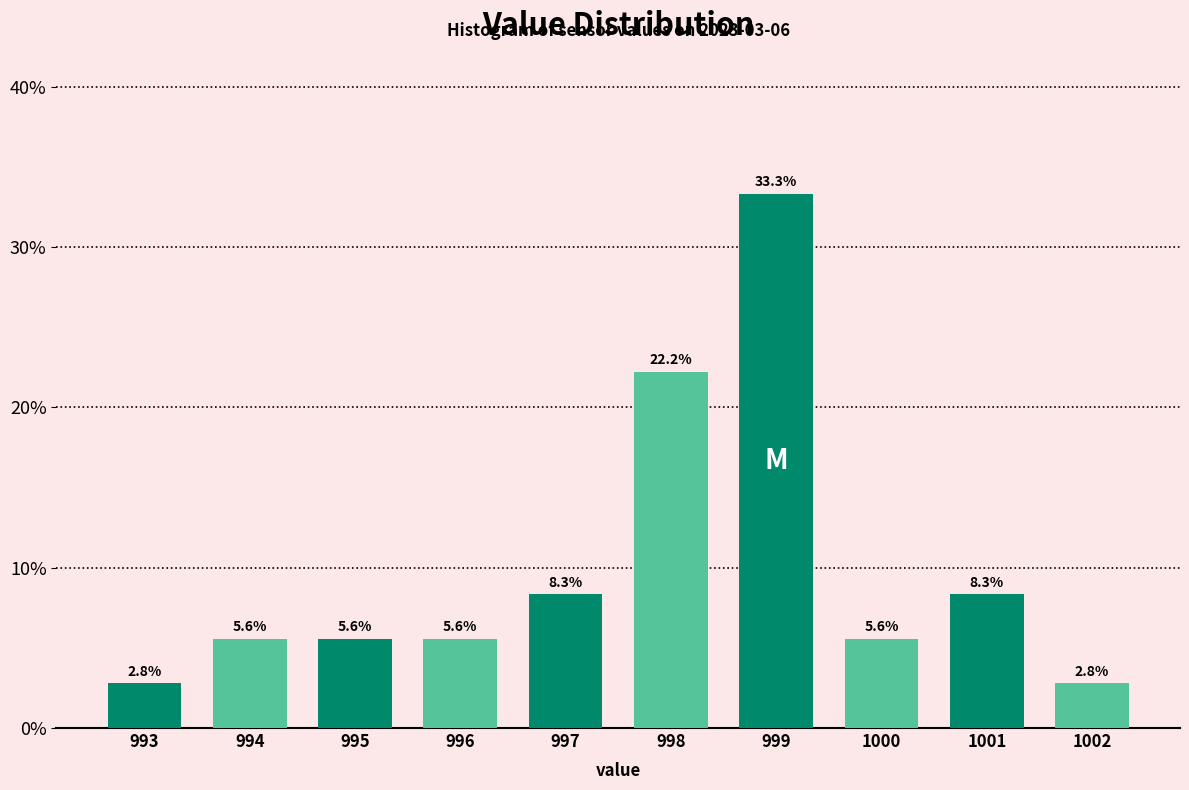

Reading right to left, list all the values displayed in this chart.

2.8	8.3	5.6	33.3	22.2	8.3	5.6	5.6	5.6	2.8